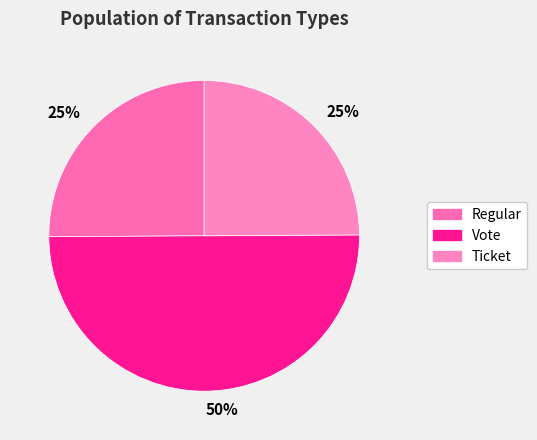

How many slices are in this pie chart?

3